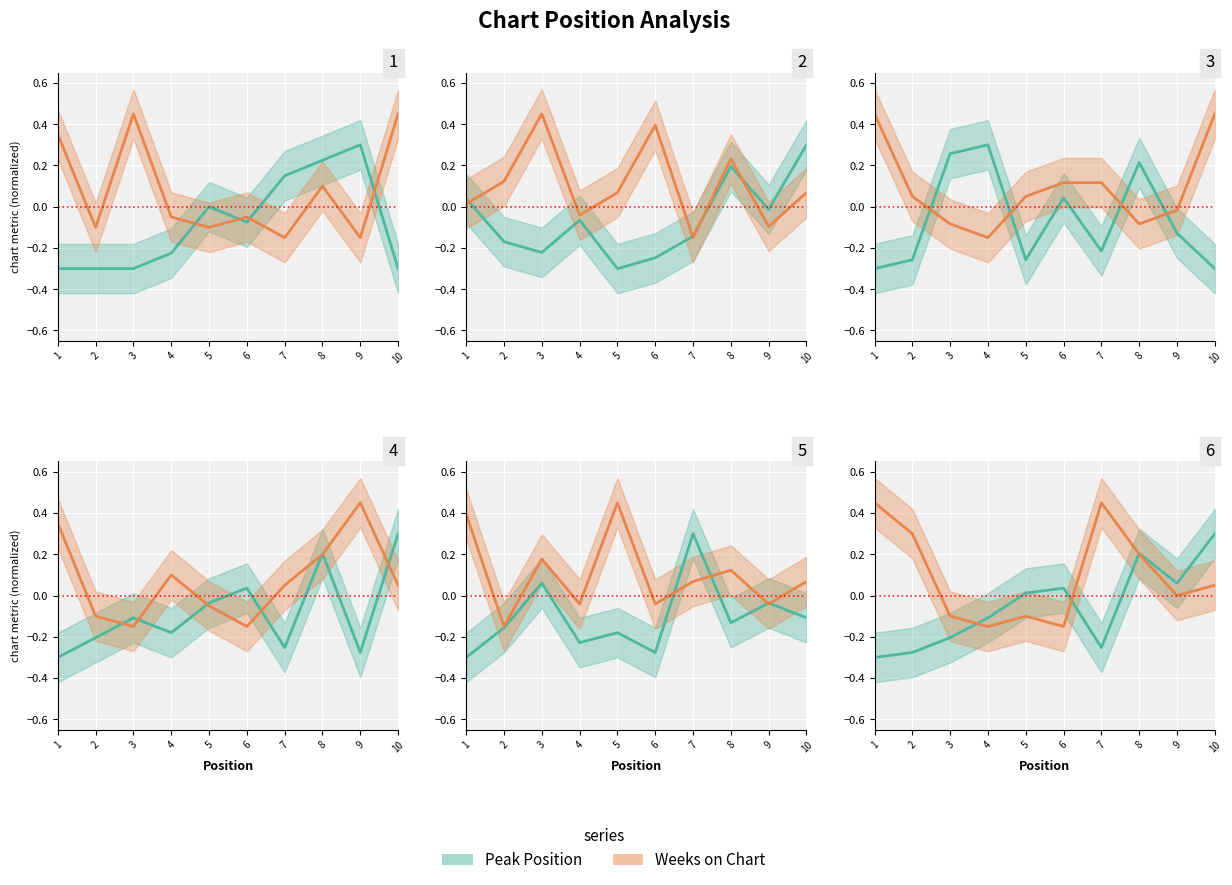

What is the difference between the Peak Position values at 3 and 1?

0.1